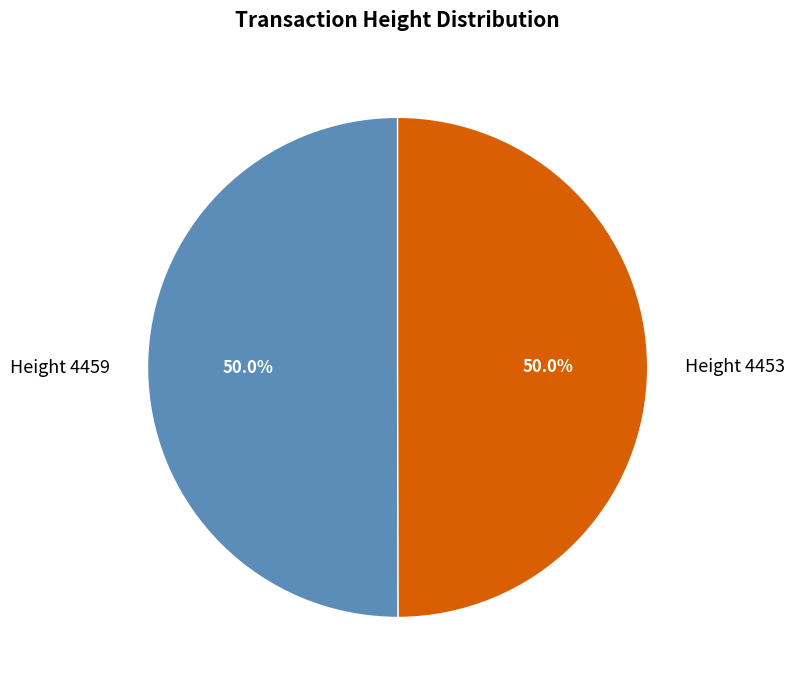

What percentage is NOT represented by Height 4453?

50.0%